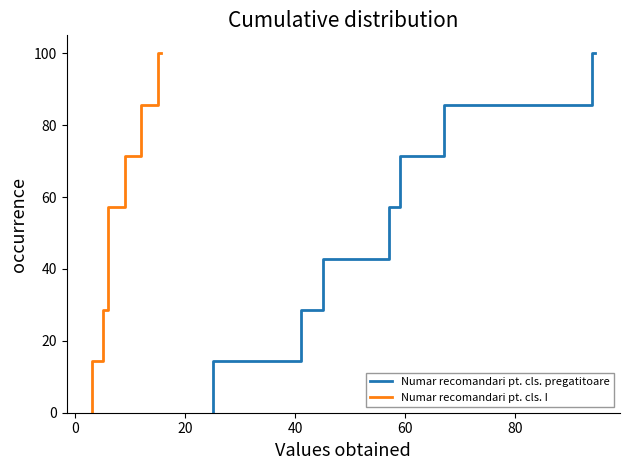

The Numar recomandari pt. cls. I series shows 161.7 at 7. True or false?

False